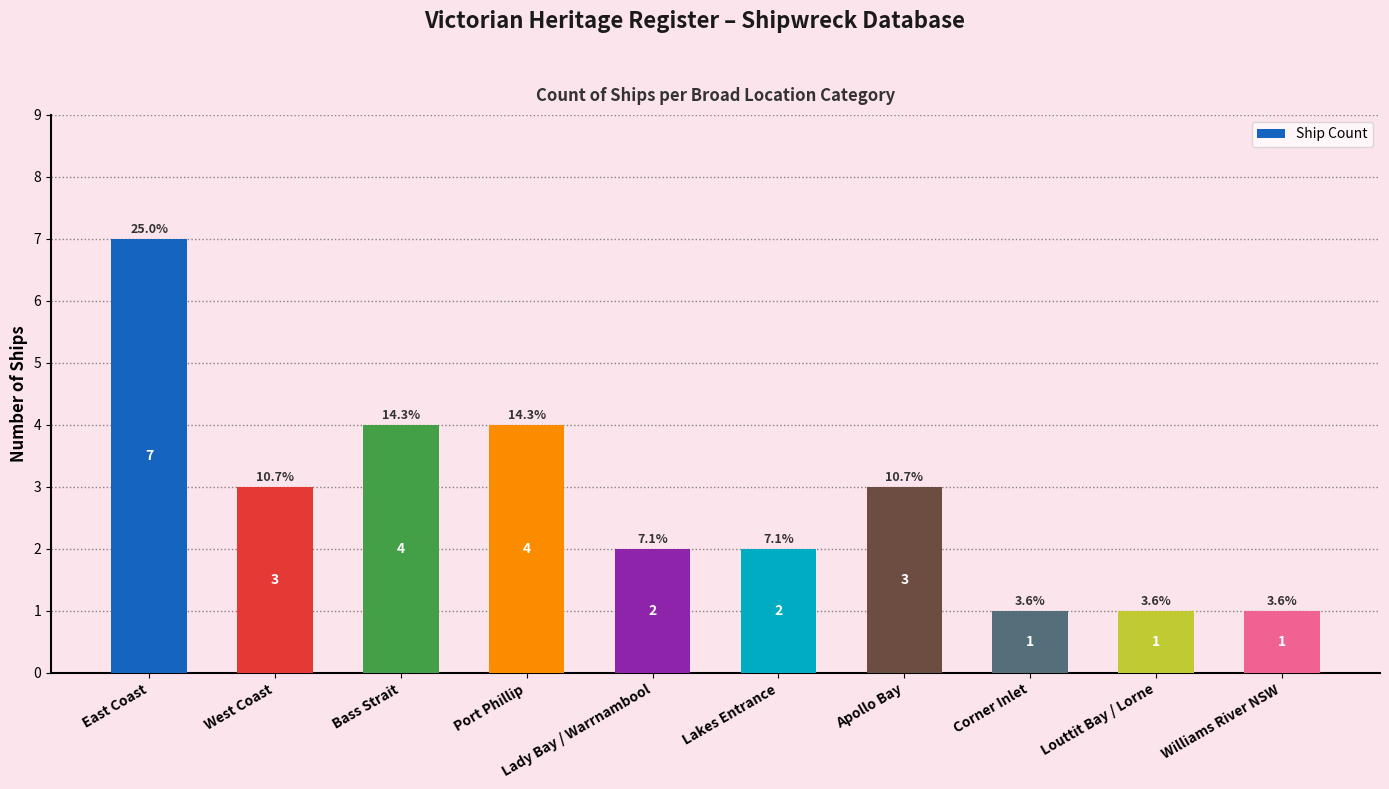

What is the sum of the values at Bass Strait and Louttit Bay / Lorne?

5